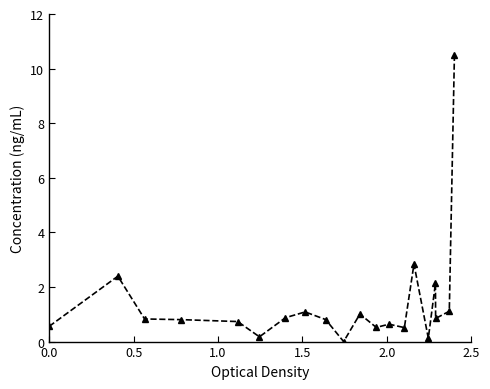

How many data points are above 0?

19